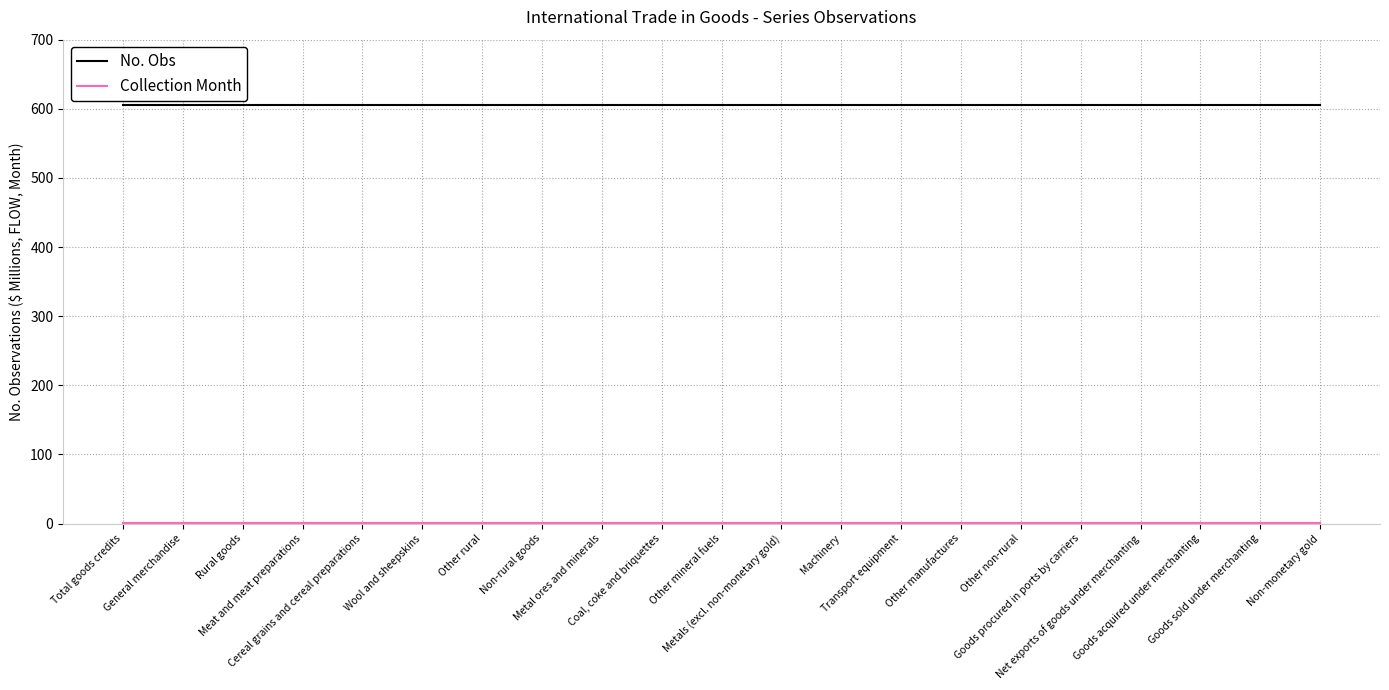

What is the maximum value for No. Obs?

605